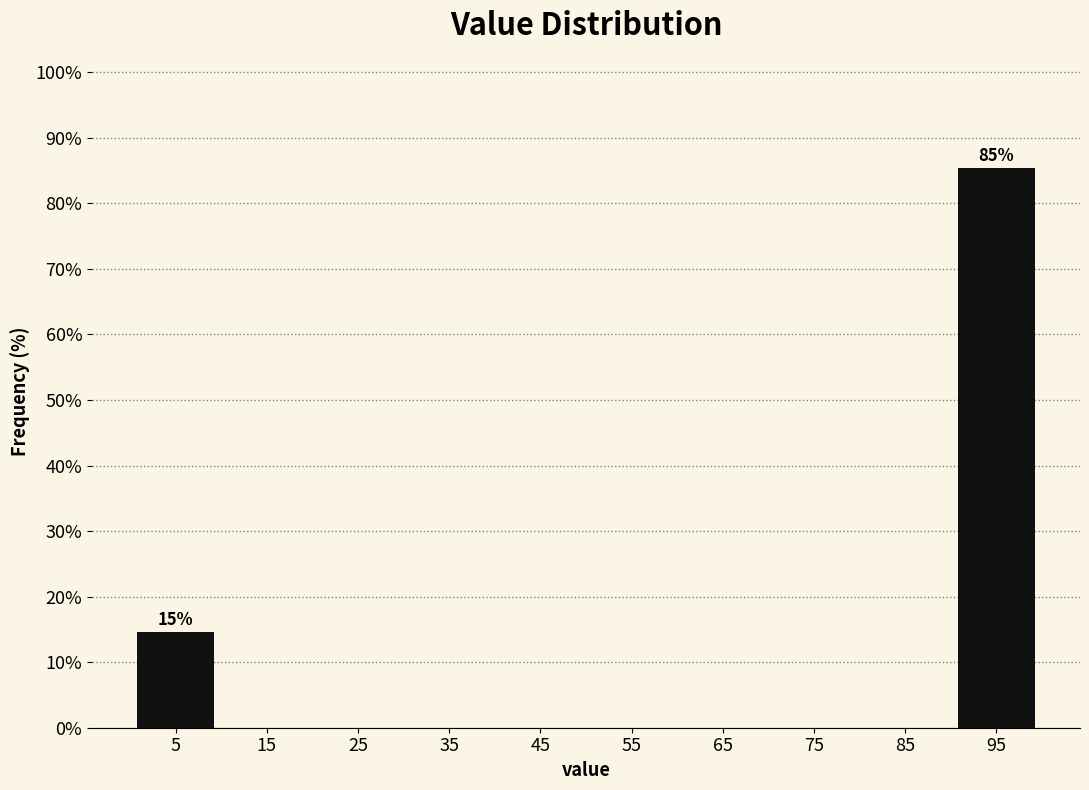

Over which range of the x-axis is the bar tallest?

90 to 100